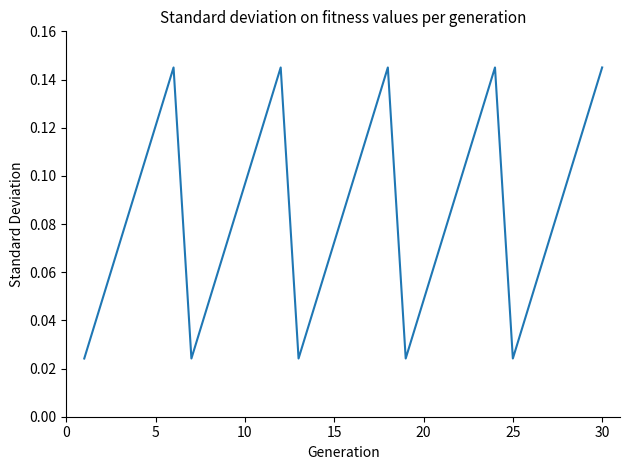

What is the average value?

0.1